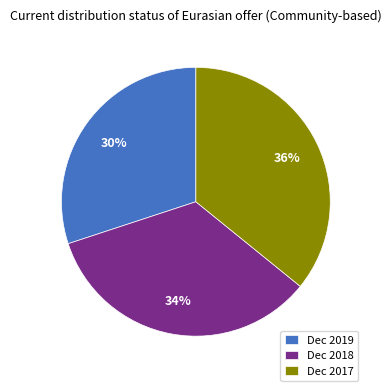

Approximately how many times larger is the value at Dec 2018 compared to Dec 2019?

1.1